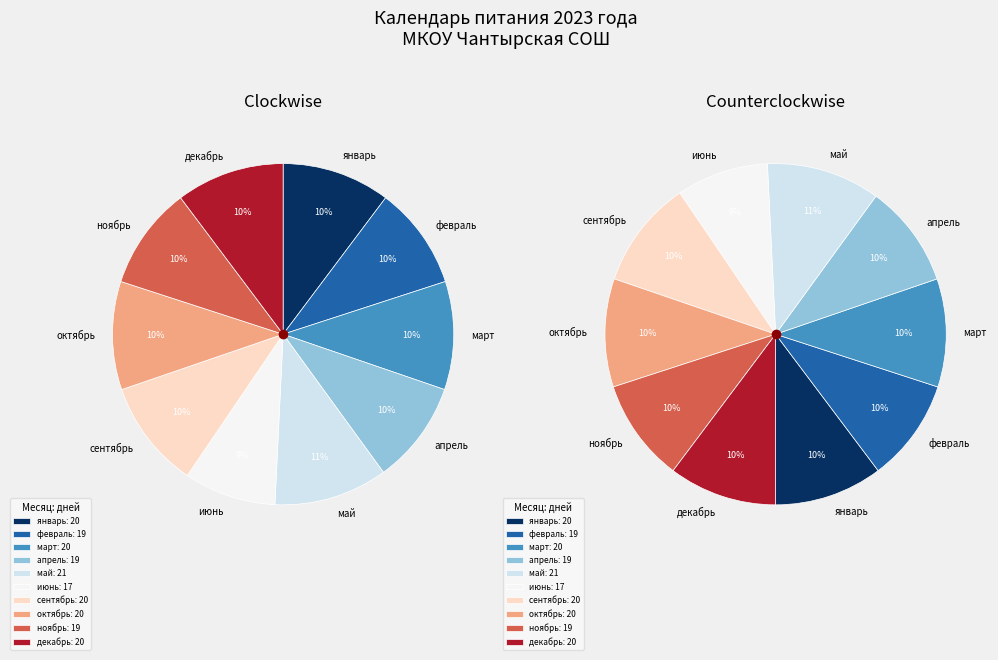

The сентябрь slice represents 10% of the pie. True or false?

True